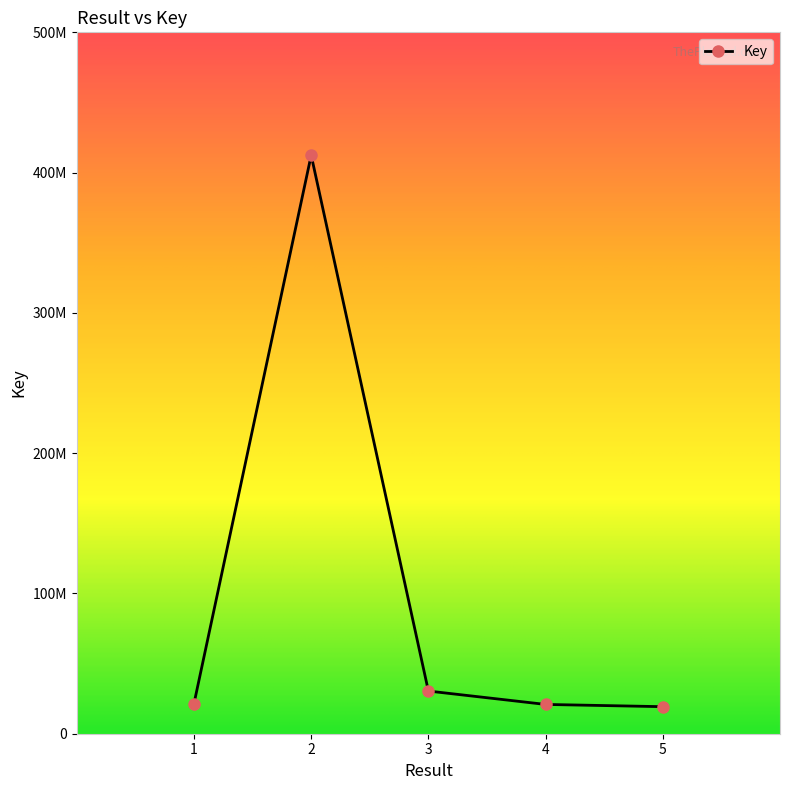

How many categories are shown in the chart?

5